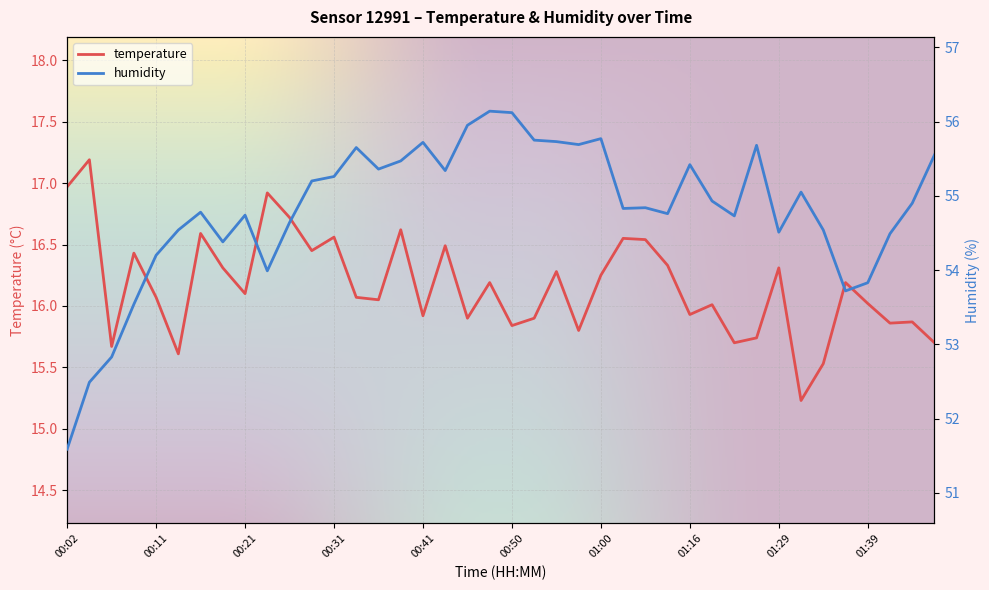

Which category has the highest value in the humidity series?

00:48